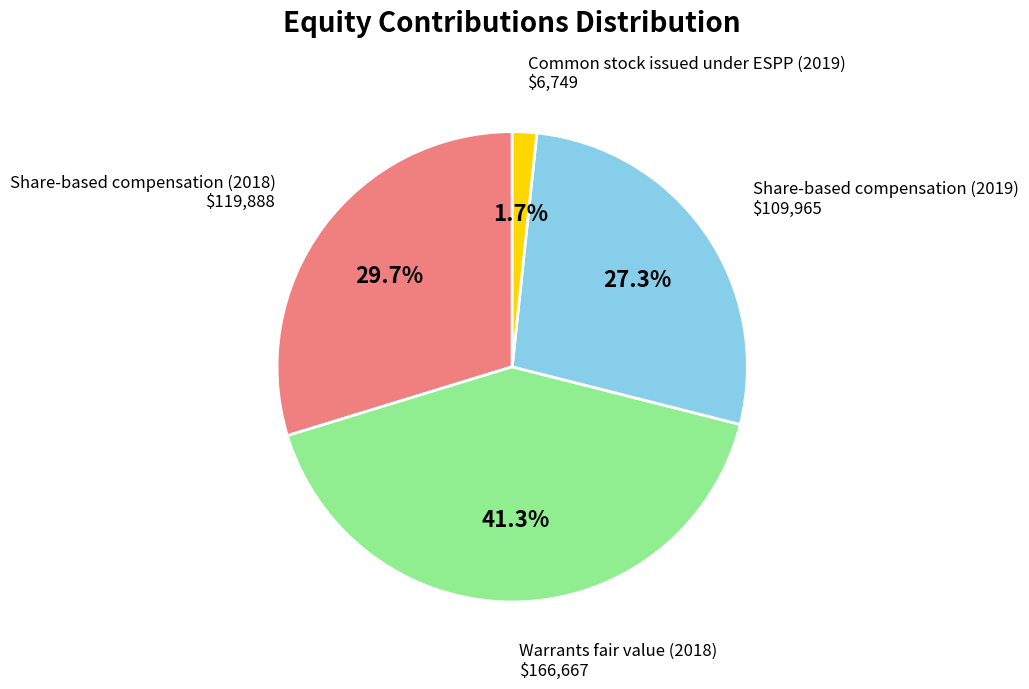

Does any single category account for the majority?

No